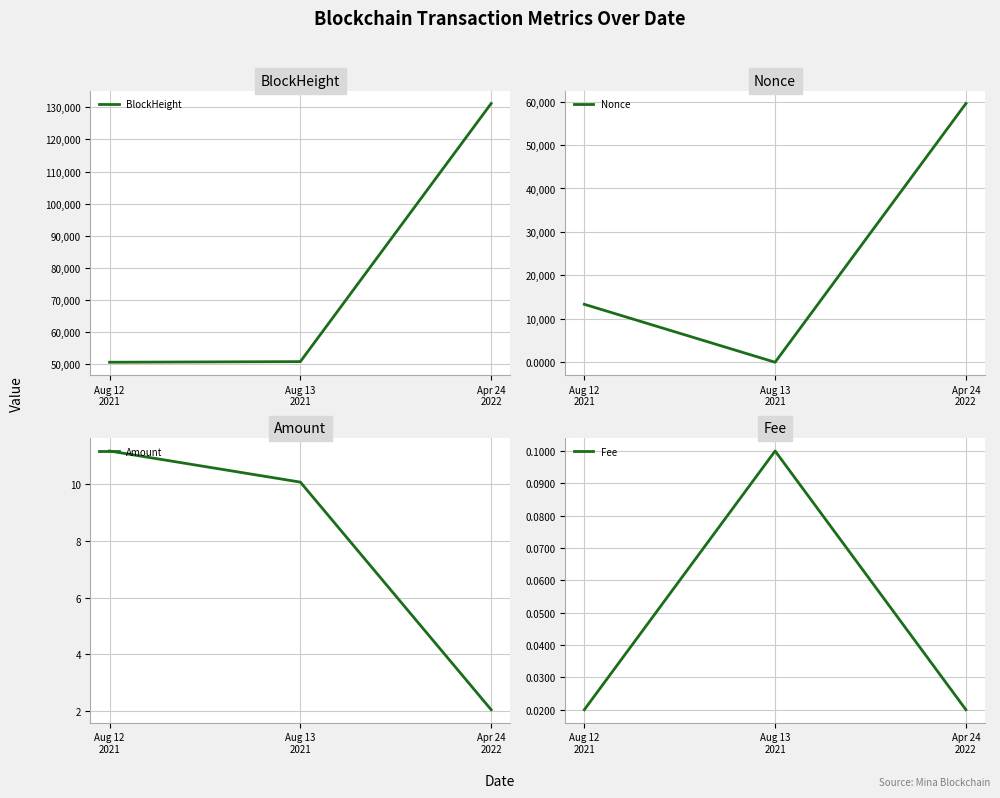

Read the Nonce value at Aug 12
2021.

13340